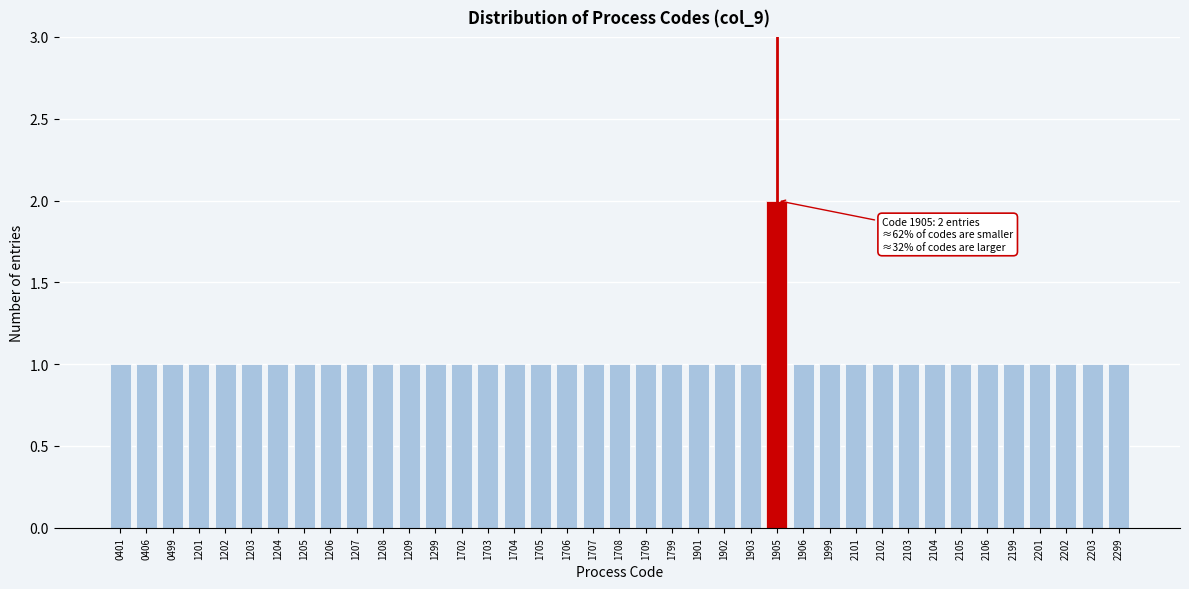

What is the value of the 4th bar from the left?

1